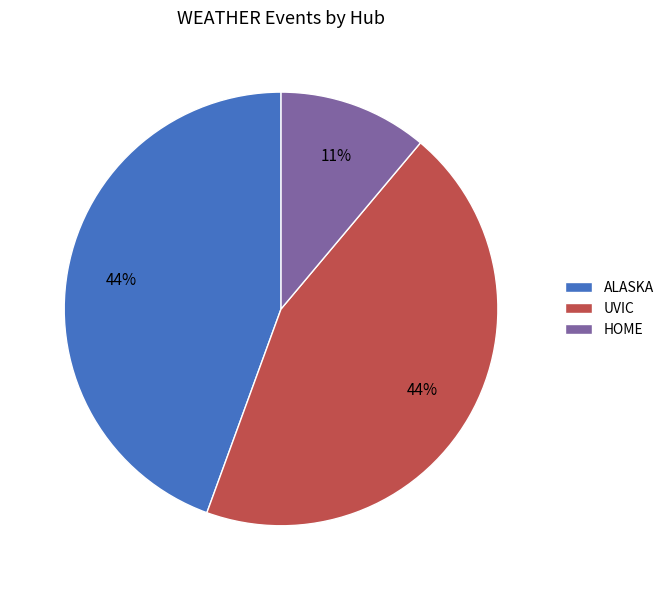

To the nearest percent, what is the difference between the largest and smallest slice percentages?

33%